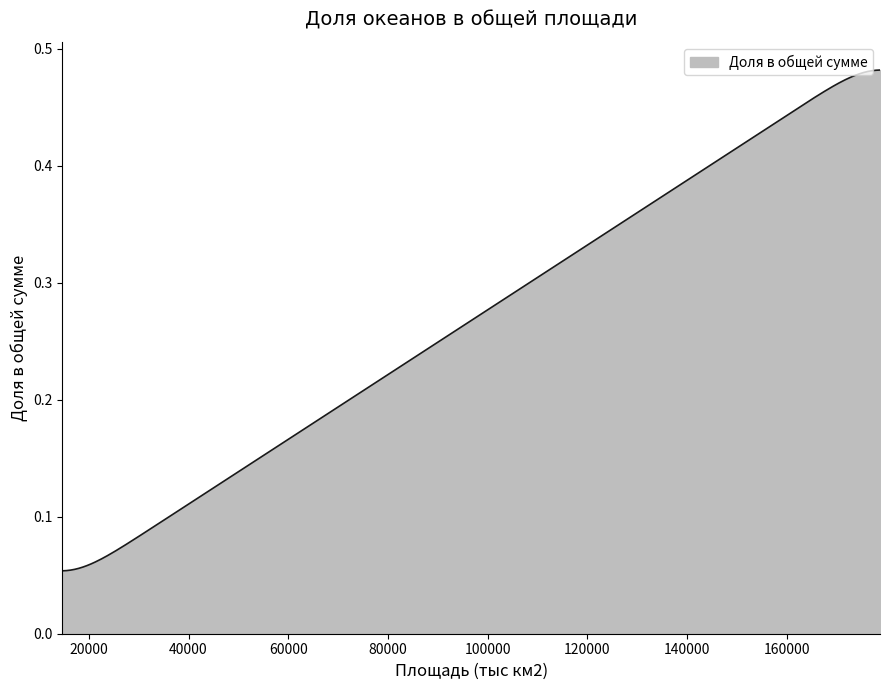

How many lines are shown in the chart?

1